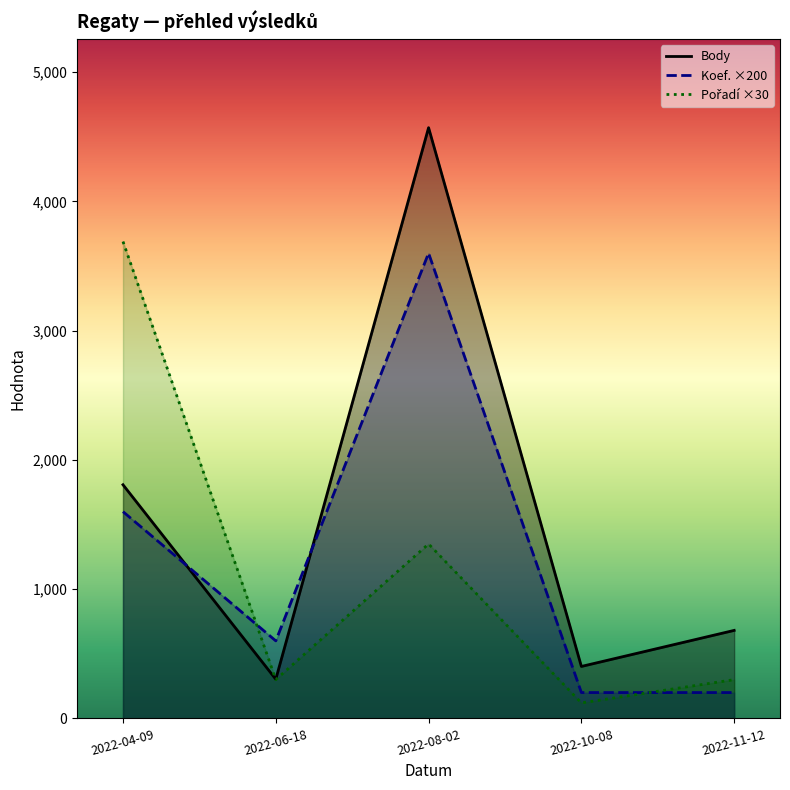

Reading left to right, what are all the values shown in this chart?

Body: 1808	303	4571	402	681
Koef.: 1600	600	3600	200	200
Pořadí: 3690	300	1350	120	300